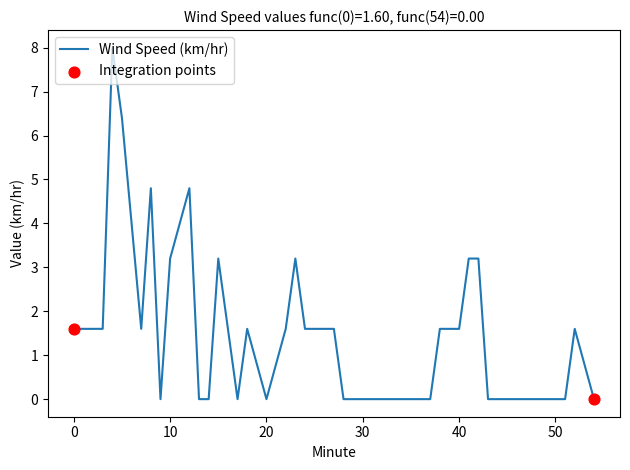

What is the greatest value displayed?

8.0